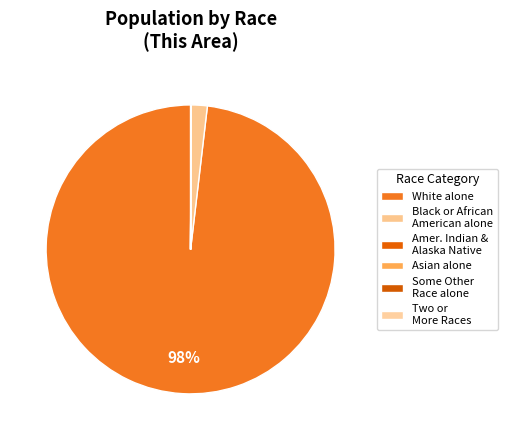

Is there a majority slice in this chart?

Yes